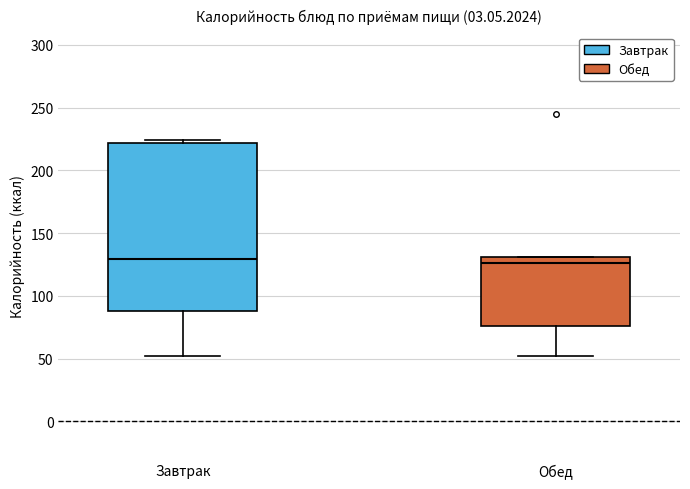

Where is the lower edge of the box for Обед on the y-axis? The values are not printed on the chart, so give them approximately, as read against the axis.

75